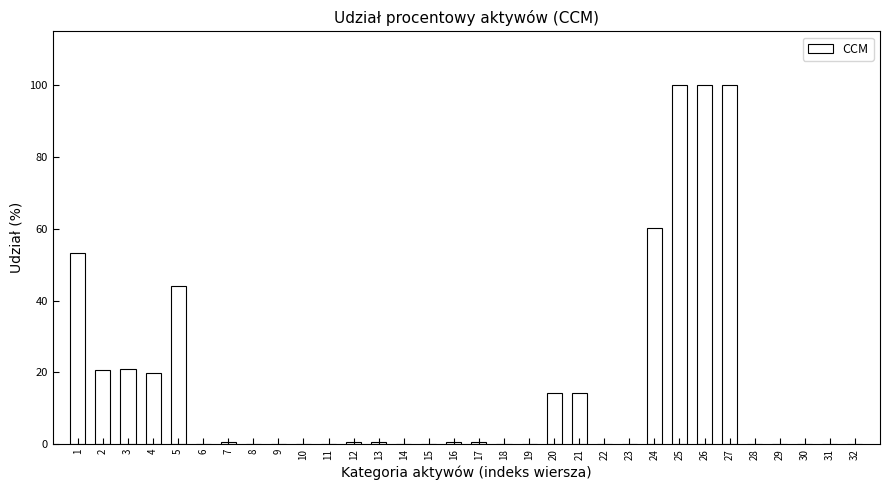

What is the change in value from 9 to 25?

+100.0